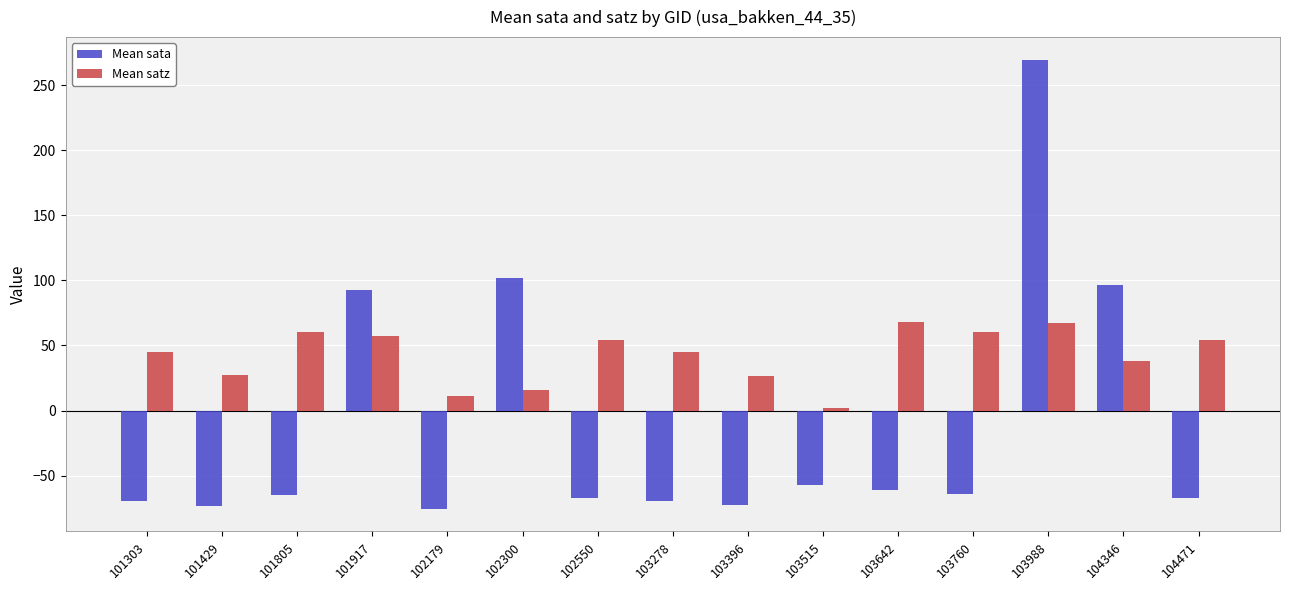

List the series in order of their overall mean, lowest first.

Mean sata, Mean satz